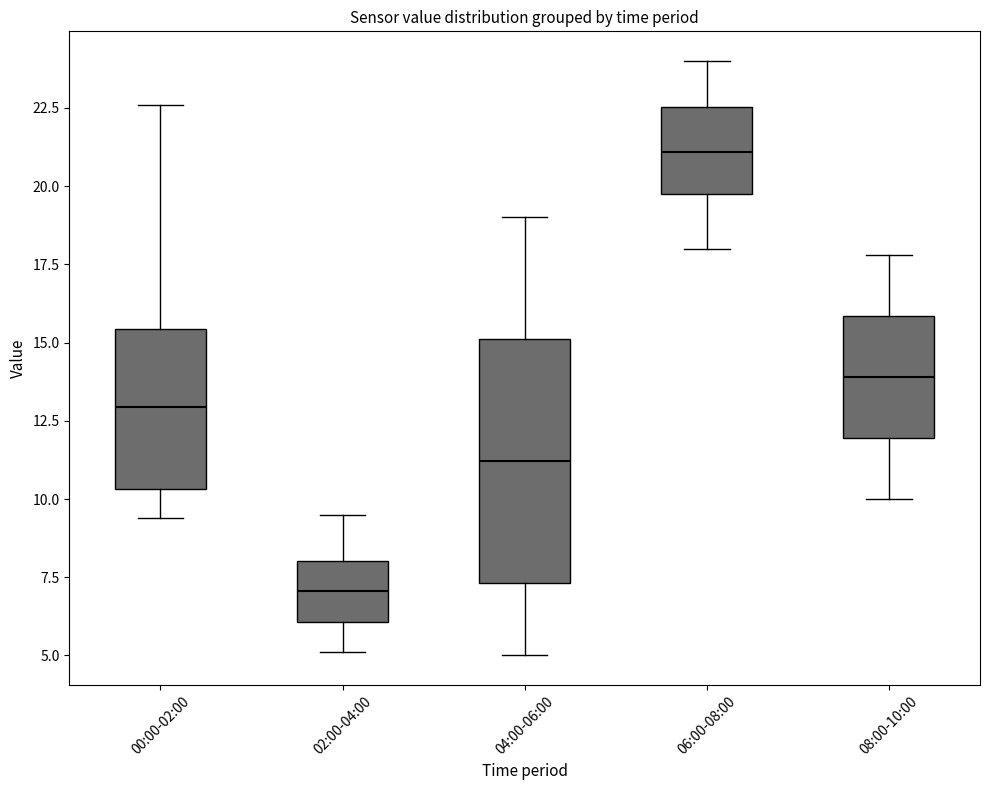

Where is the upper edge of the box for 04:00-06:00 on the y-axis? The values are not printed on the chart, so give them approximately, as read against the axis.

15.0